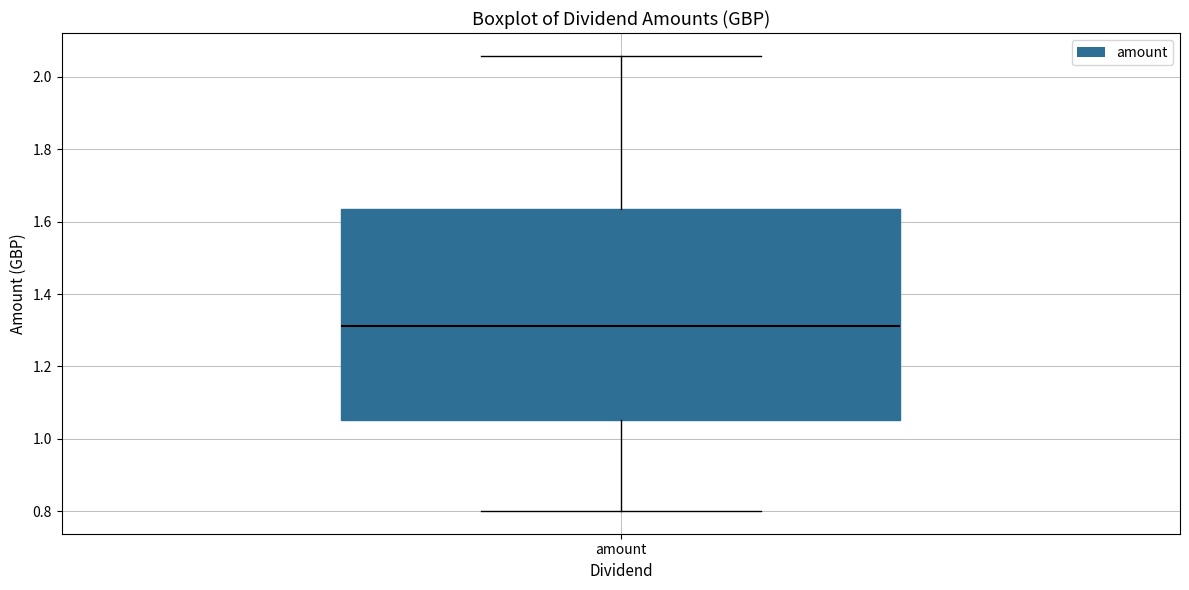

Transcribe this box plot: give where the median line is, the range the box spans, and where the two whiskers end, as read against the y-axis. The values are not printed on the chart, so give them approximately, as read against the axis.

median 1.32, box 1.06 to 1.64, whiskers 0.80 to 2.06